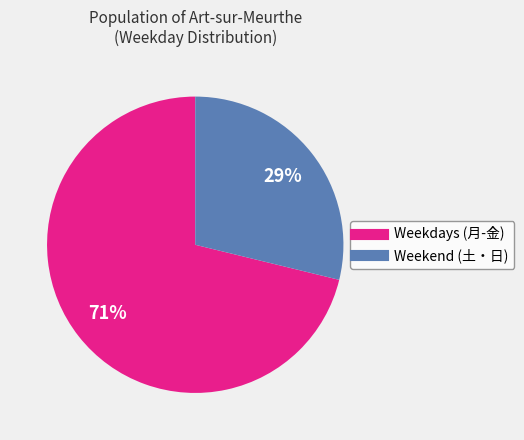

To the nearest percent, what is the average slice percentage?

50%